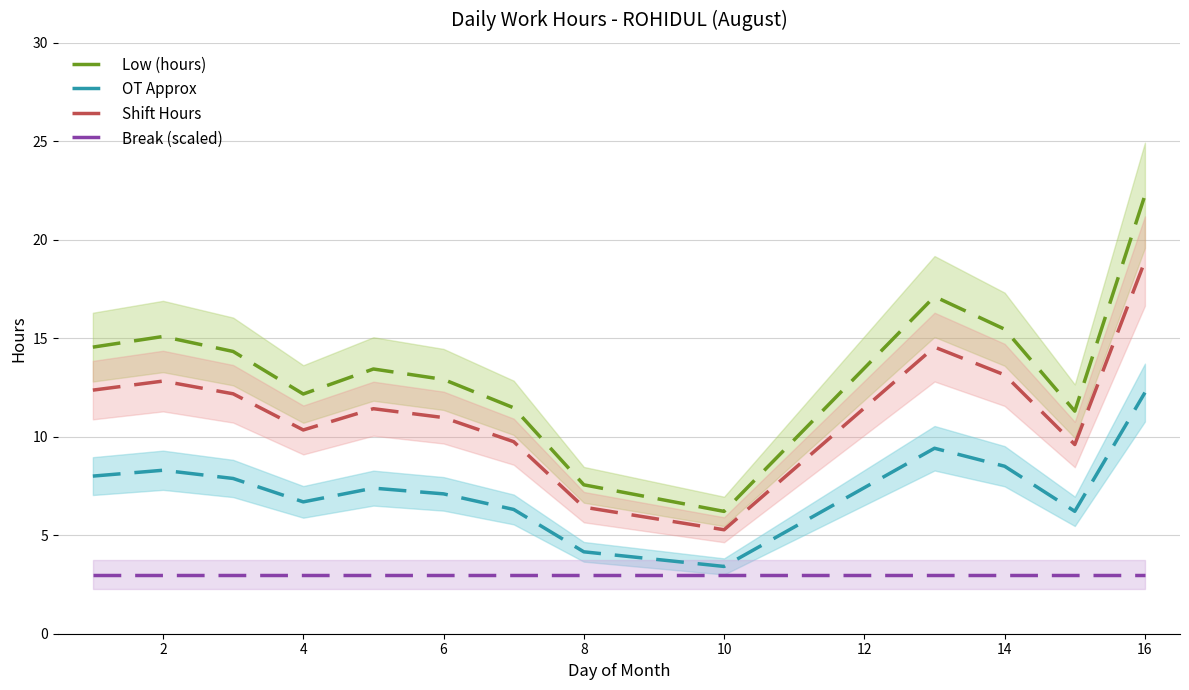

Reading left to right, extract all data points from this chart.

Low (hours): 14.6	15.1	14.3	12.2	13.4	12.9	11.5	7.6	6.2	17.1	15.5	11.3	22.3
OT Approx: 8.0	8.3	7.9	6.7	7.4	7.1	6.3	4.2	3.4	9.4	8.5	6.2	12.2
Shift Hours: 12.4	12.8	12.2	10.3	11.4	11.0	9.7	6.4	5.3	14.6	13.1	9.6	18.9
Break (scaled): 3.0	3.0	3.0	3.0	3.0	3.0	3.0	3.0	3.0	3.0	3.0	3.0	3.0